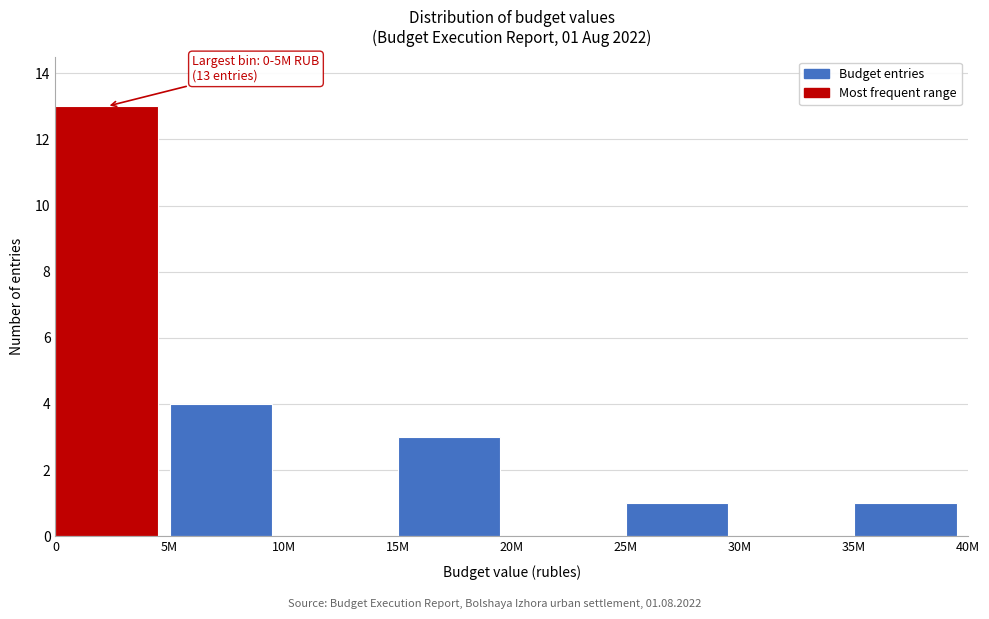

Reading left to right, list all the values displayed in this chart.

0=13	5M=4	10M=0	15M=3	20M=0	25M=1	30M=0	35M=1